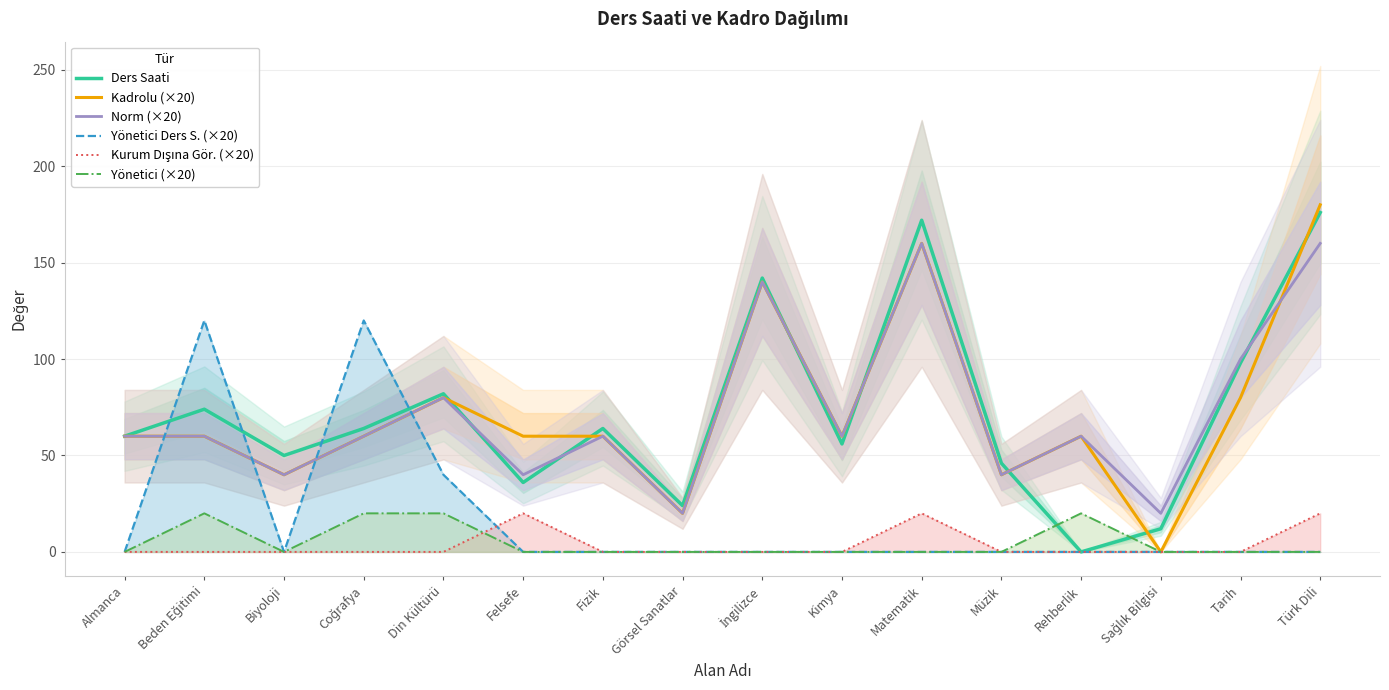

The value of Kadrolu (×20) at Müzik is 25. True or false?

False